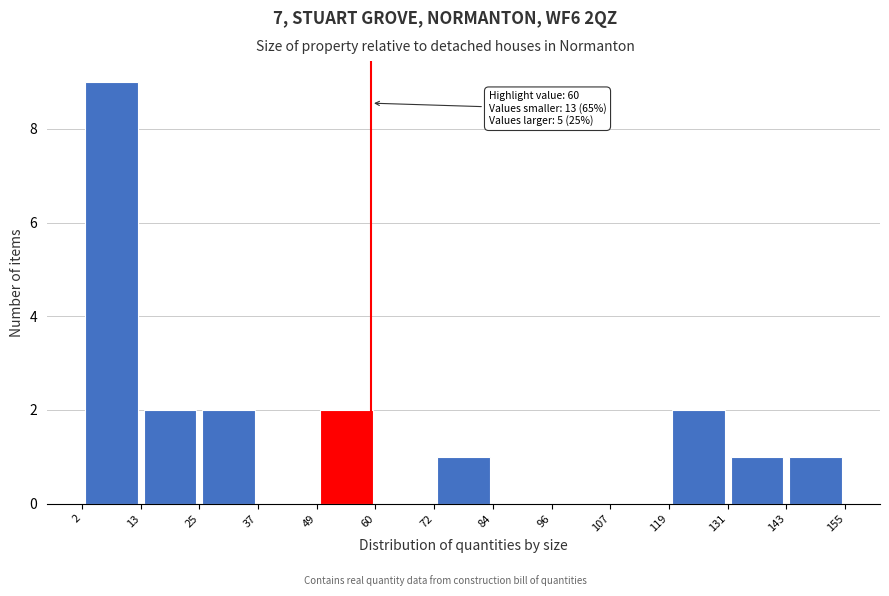

Which range on the x-axis has the tallest bar?

2 to 13